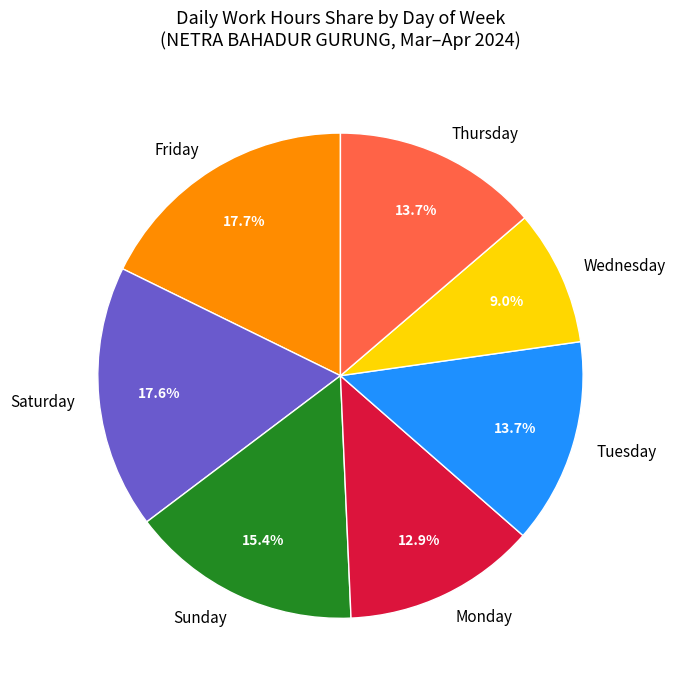

What portion of the pie excludes Wednesday?

91.0%